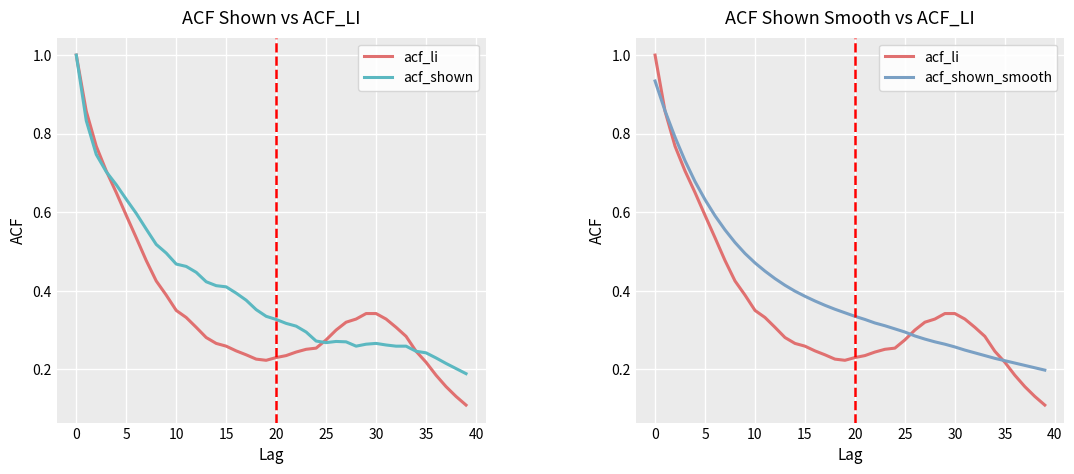

List the series in order of their peak value, lowest first.

acf_shown_smooth, acf_li, acf_shown